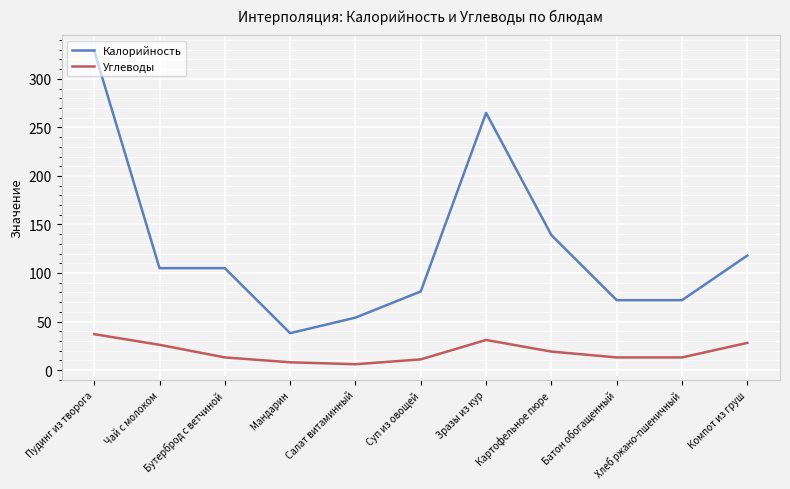

Which series has the largest total across all categories?

Калорийность